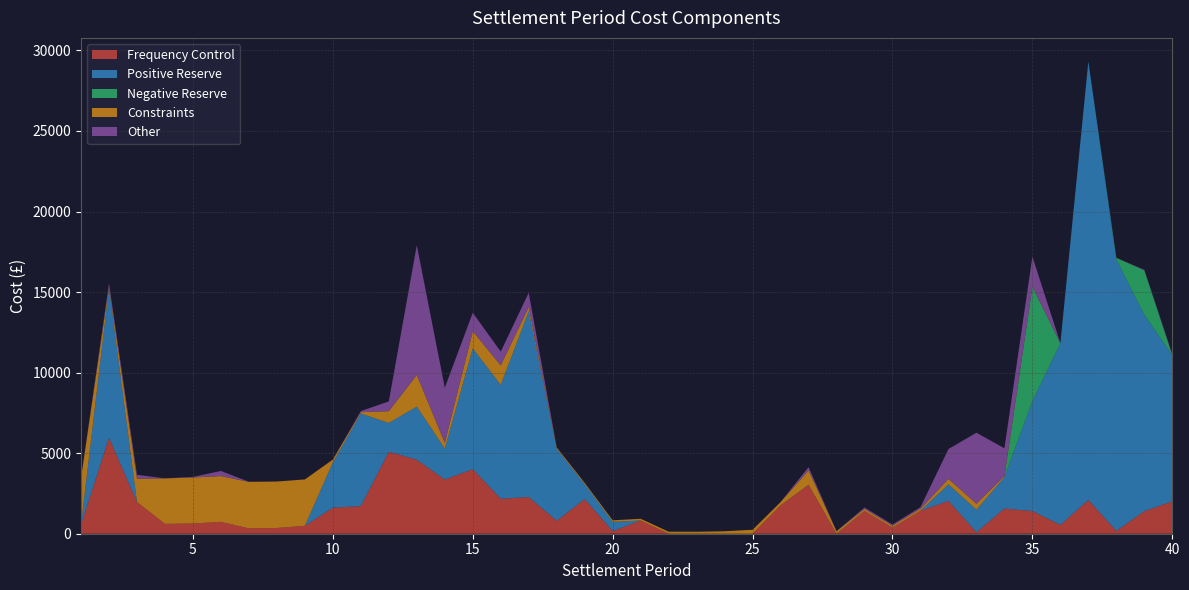

Reading right to left, list all the values displayed in this chart.

Frequency Control: 2006.1	1399.9	171.2	2092.6	544.9	1406.7	1563.6	88.4	2034.4	1429.1	379.4	1412.2	0.0	3027.6	1760.3	0.0	0.0	0.0	0.0	821.0	164.0	2150.2	804.0	2275.5	2173.3	4006.6	3358.3	4590.8	5090.3	1716.3	1616.1	492.9	356.3	334.0	736.3	635.3	610.8	1966.9	5951.4	568.6
Positive Reserve: 9071.5	12189.1	16835.2	27219.4	11282.4	6821.0	1944.9	1405.3	1030.1	0.0	0.0	0.0	0.0	9.5	0.0	0.0	0.0	0.0	0.0	0.0	570.8	928.8	4475.9	11527.2	7064.4	7495.1	1925.0	3297.8	1784.0	5747.5	2808.0	0.0	0.0	0.0	0.0	0.0	0.0	0.0	9311.4	0.0
Negative Reserve: 0.0	2757.7	119.0	0.0	0.0	7083.8	0.0	0.0	0.0	0.0	0.0	0.0	0.0	0.0	0.0	0.0	0.0	0.0	0.0	0.0	0.0	0.0	0.0	0.0	0.0	0.0	0.0	0.0	0.0	0.0	0.0	0.0	0.0	0.0	0.0	0.0	0.0	0.0	0.0	0.0
Constraints: 0.0	0.0	0.0	0.0	0.0	24.6	76.3	368.1	339.2	122.0	116.4	126.1	151.5	890.2	202.6	245.1	154.1	122.5	126.0	105.6	98.1	77.8	76.0	269.3	1210.5	1068.6	359.1	1966.7	732.9	82.4	178.8	2876.8	2883.7	2886.2	2842.9	2858.6	2825.4	1451.2	82.4	2879.2
Other: 71.6	35.3	0.0	0.0	0.0	1865.1	1718.8	4407.4	1854.4	97.3	74.6	88.0	13.2	203.9	5.9	0.0	0.0	0.0	0.0	0.0	0.0	0.0	0.0	887.8	857.1	1144.1	3419.2	8056.9	608.3	65.1	3.8	3.7	0.0	5.8	316.5	35.0	0.0	238.0	195.1	0.0